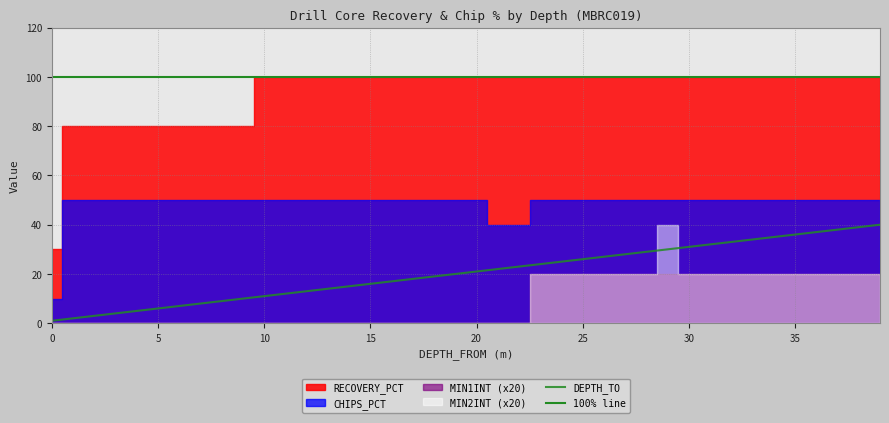

What is the total value across all series at 30?

183